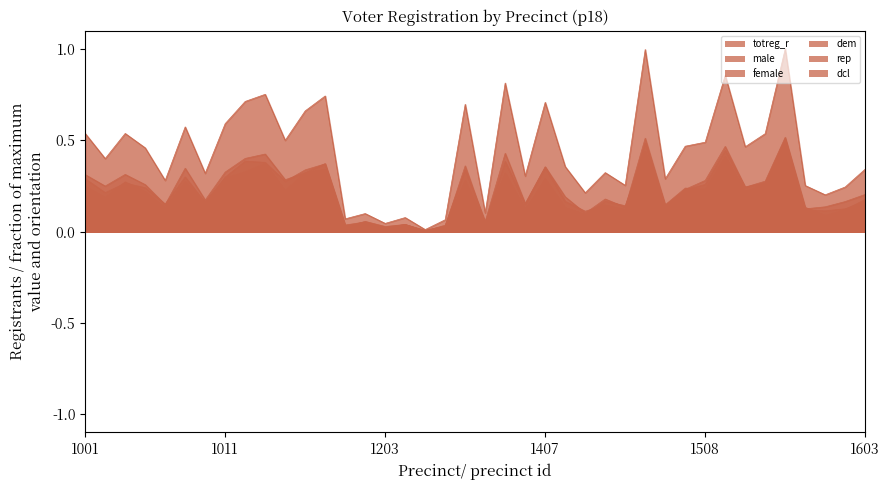

Which label corresponds to the smallest value in the chart?

1205